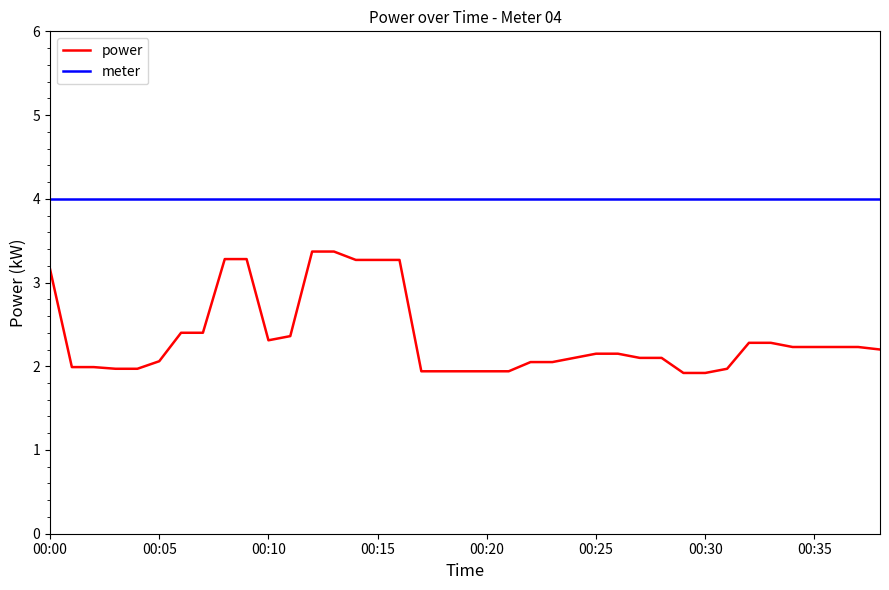

True or false: power and meter cross at least once.

False